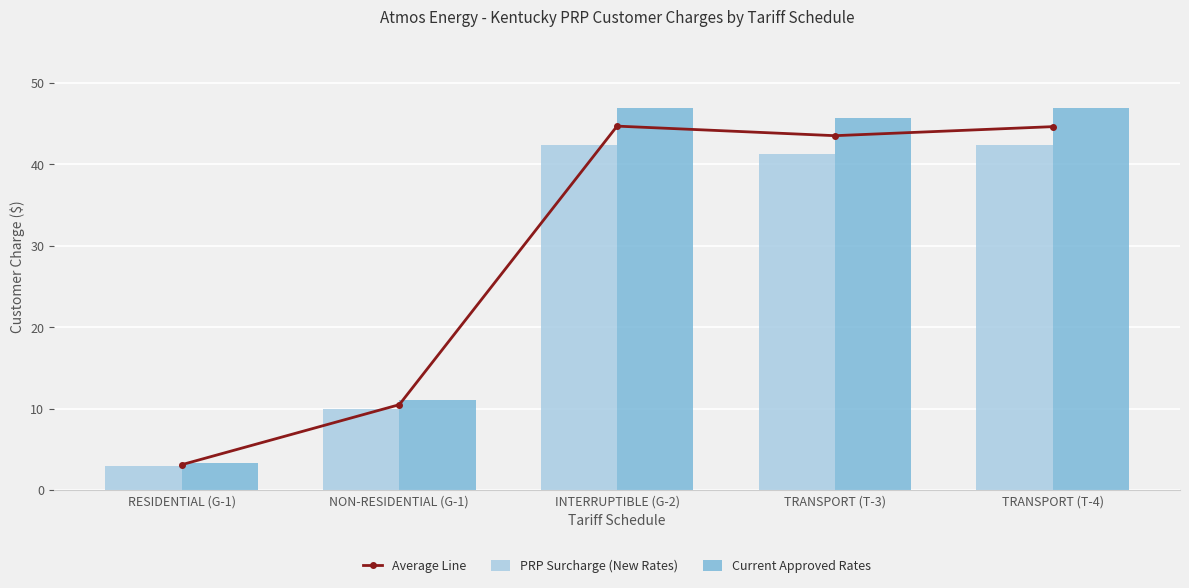

How many values in the Current Approved Rates series exceed 45?

3